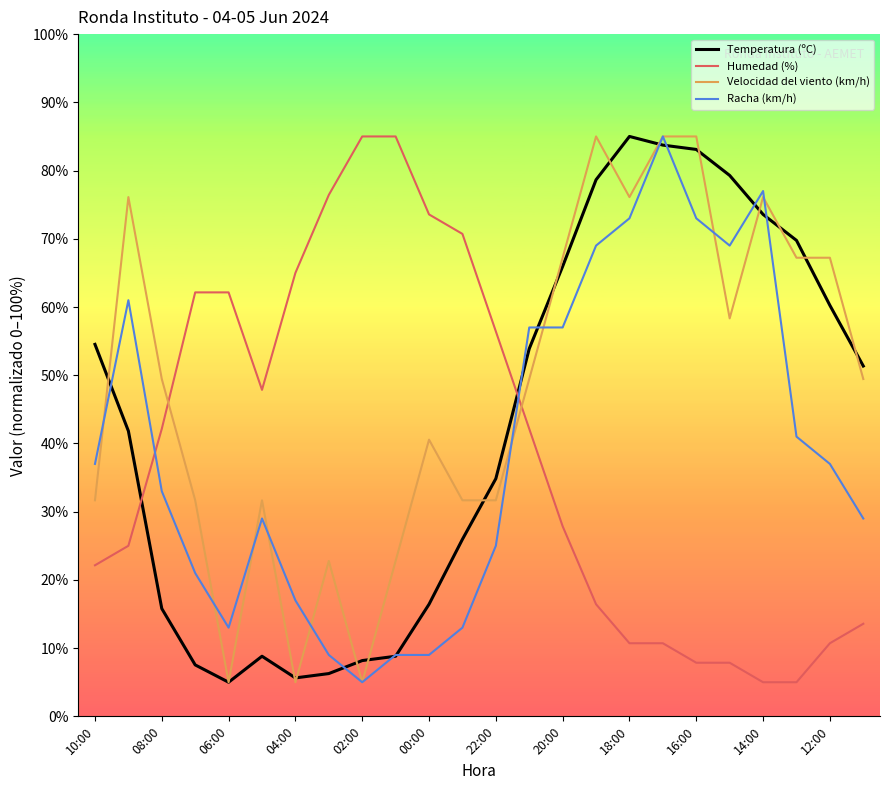

True or false: Velocidad del viento (km/h) has more than 0 interior local peaks.

True